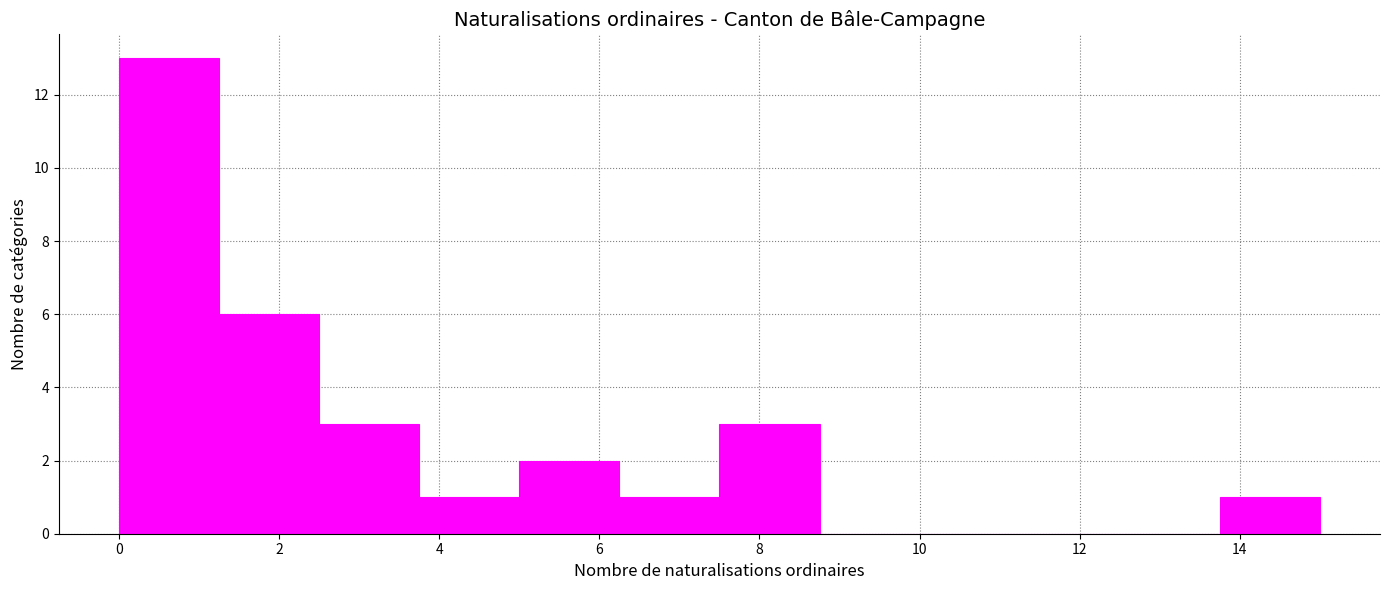

Reading left to right, list every bar in this chart as the range it spans on the x-axis followed by its height. Neither the bar edges nor the heights are printed on the chart, so give them approximately, as read against the axes.

0.00 to 1.25: 13
1.25 to 2.50: 6
2.50 to 3.75: 3
3.75 to 5.00: 1
5.00 to 6.25: 2
6.25 to 7.50: 1
7.50 to 8.75: 3
8.75 to 10.00: 0
10.00 to 11.25: 0
11.25 to 12.50: 0
12.50 to 13.75: 0
13.75 to 15.00: 1